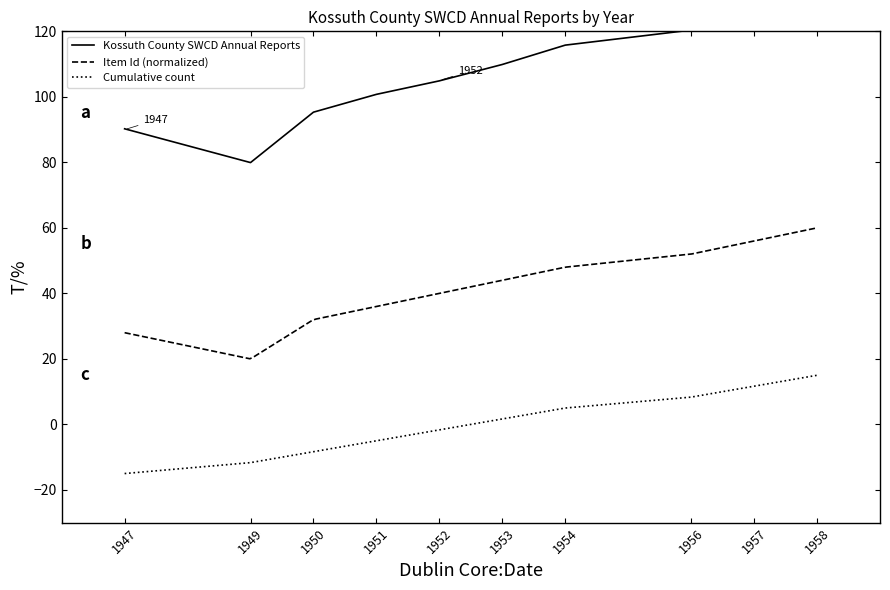

Which has a higher value, 1954 or 1947?

1954